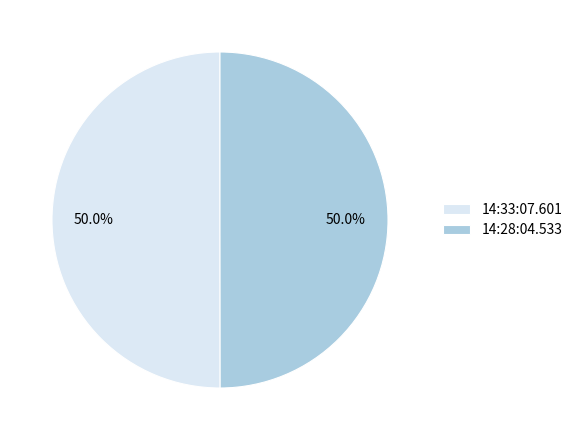

What percentage is NOT represented by 14:33:07.601?

50.0%